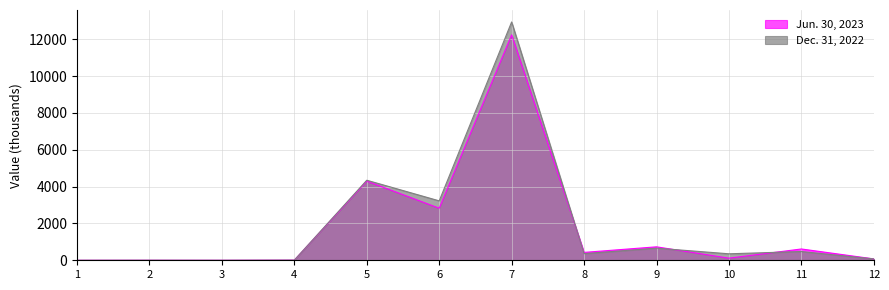

What is the spread (max minus min) of values at 9?

71.6